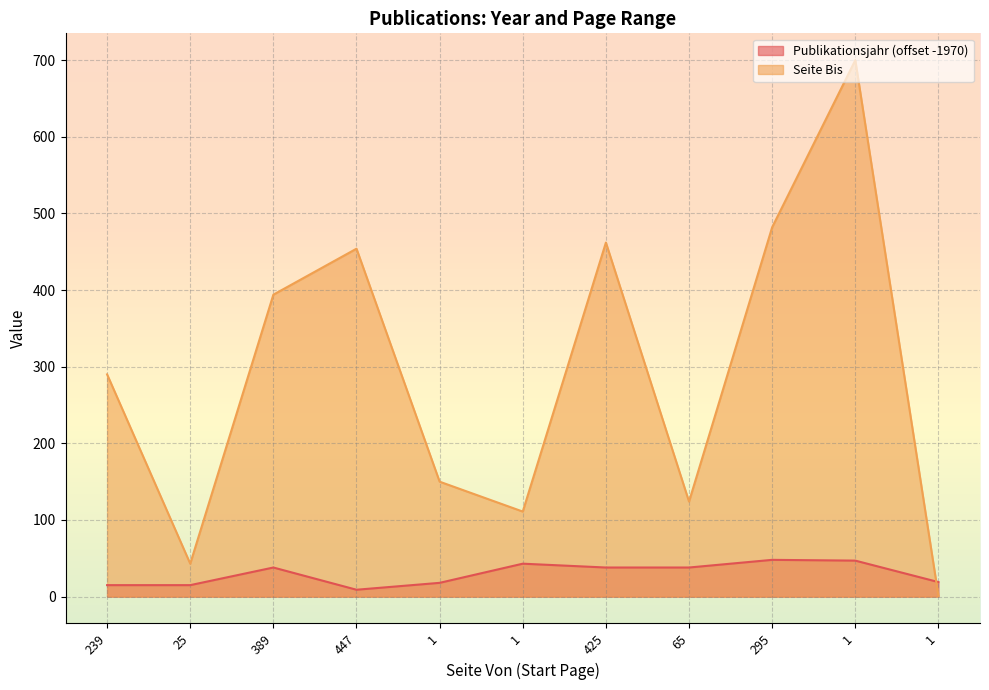

What is the label of the 11th point from the left?

1